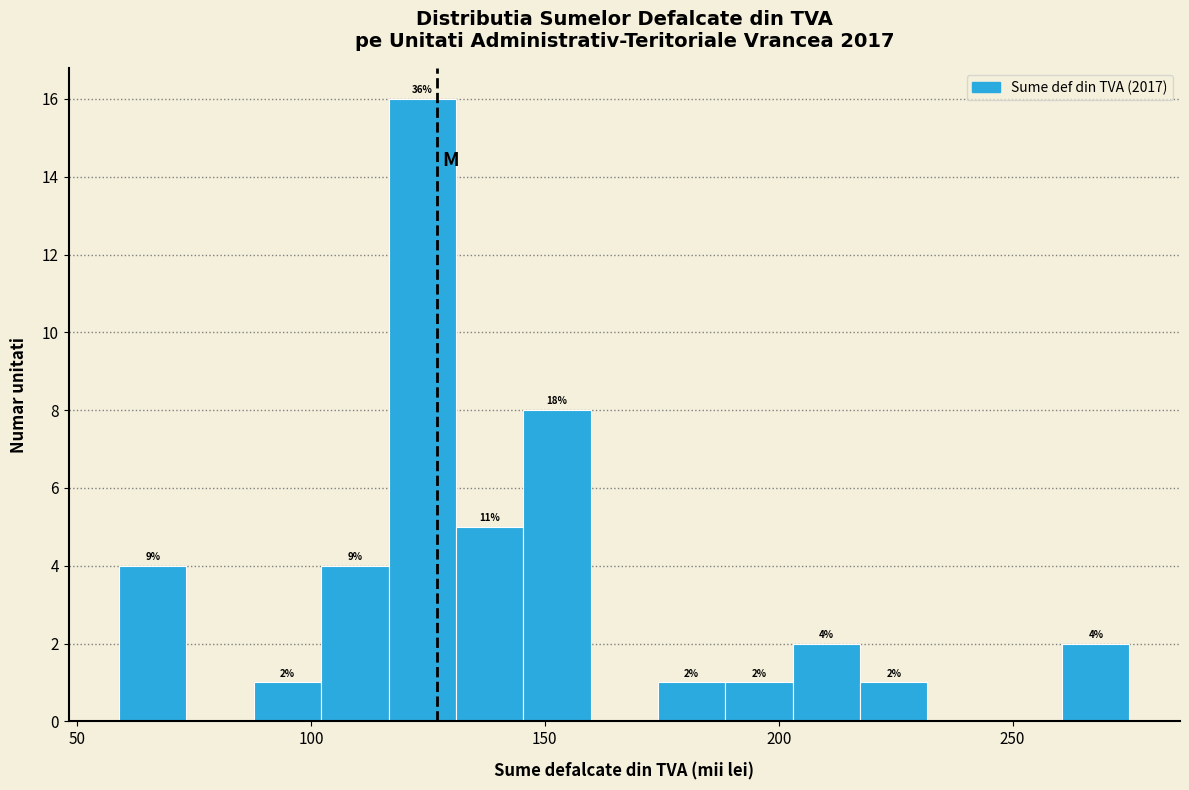

Read against the x-axis, roughly where is the centre of the tallest bar?

125